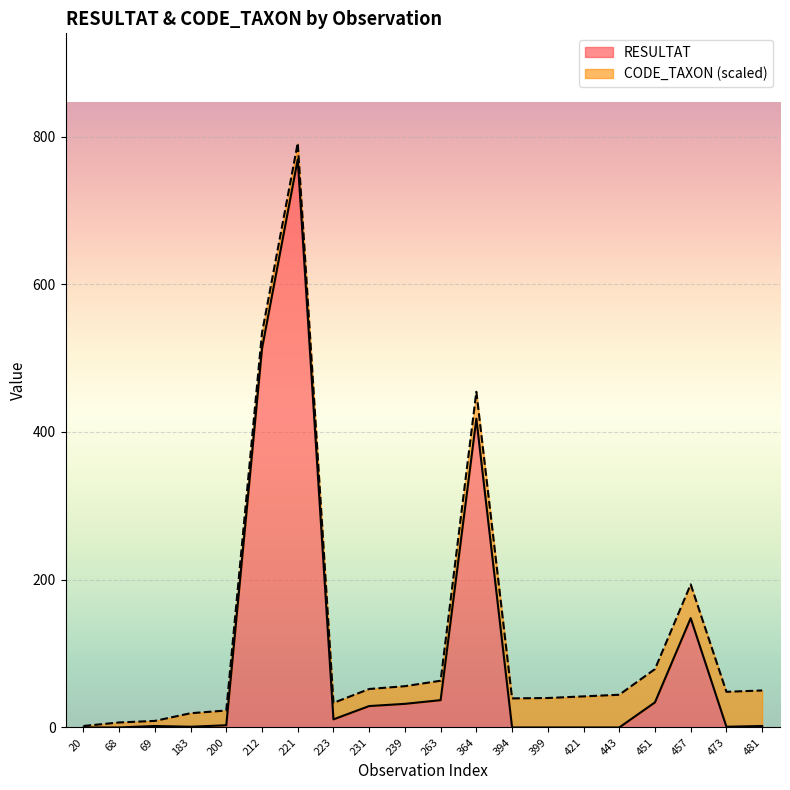

Which has a higher value, 200 or 212?

212